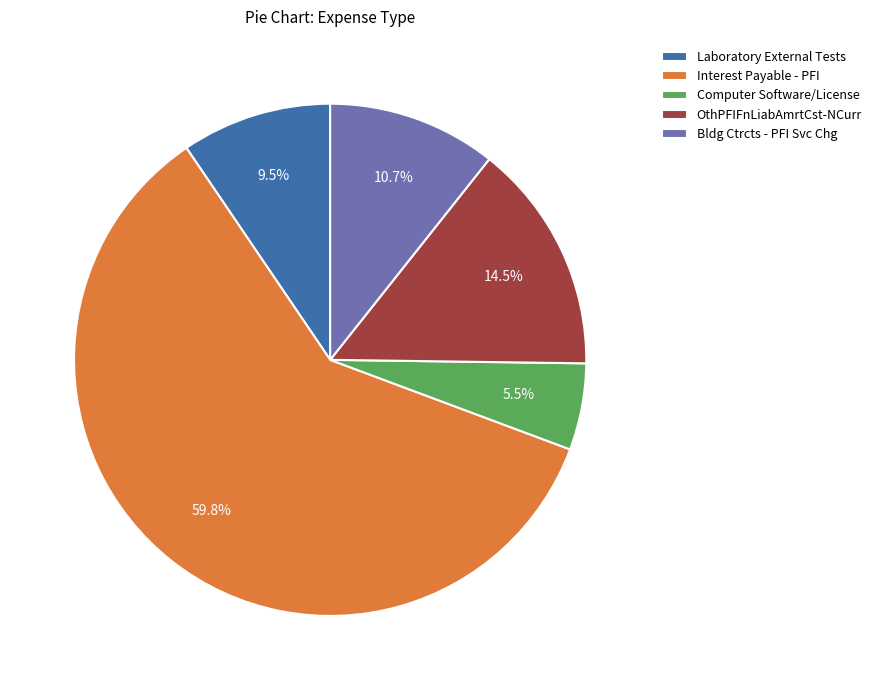

Rank the categories by value from highest to lowest.

Interest Payable - PFI, OthPFIFnLiabAmrtCst-NCurr, Bldg Ctrcts - PFI Svc Chg, Laboratory External Tests, Computer Software/License